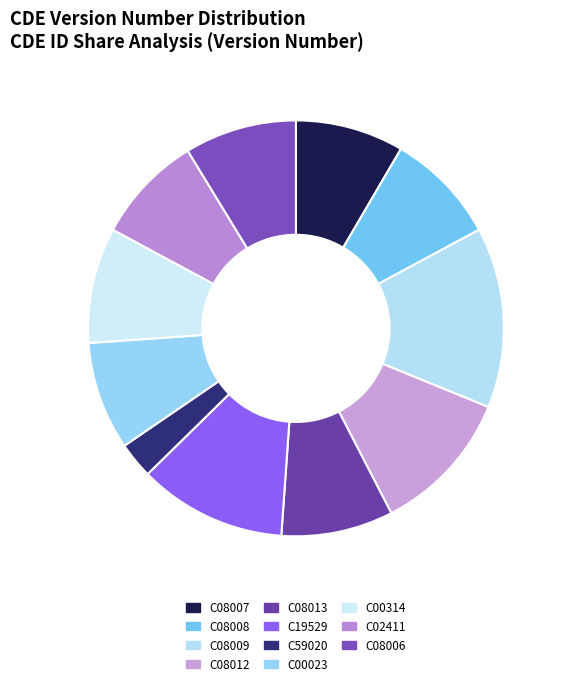

Does C00314 account for over 50% of the chart?

No